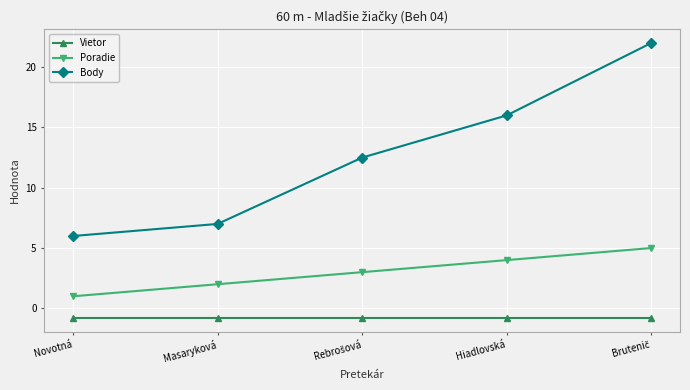

At how many categories does at least one series exceed 11?

3